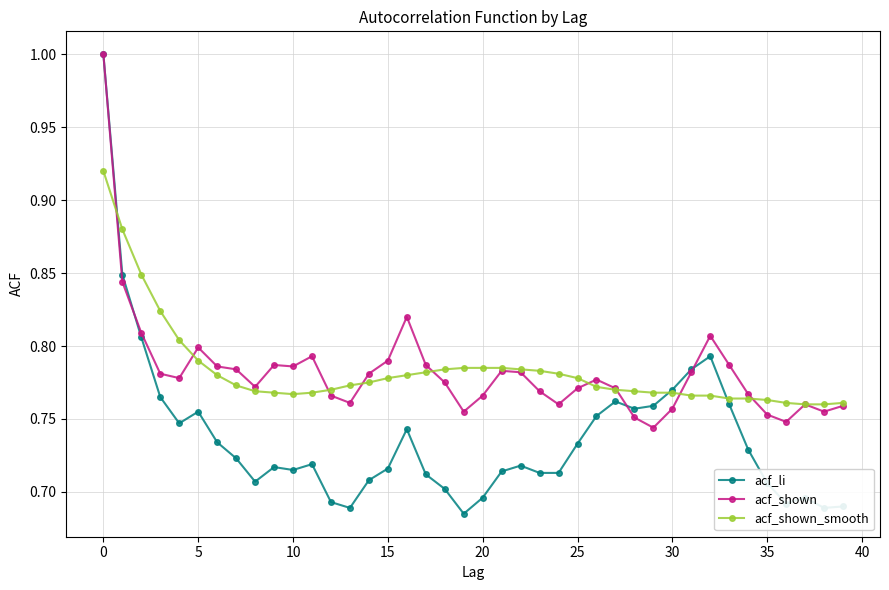

At how many categories does at least one series exceed 0?

40